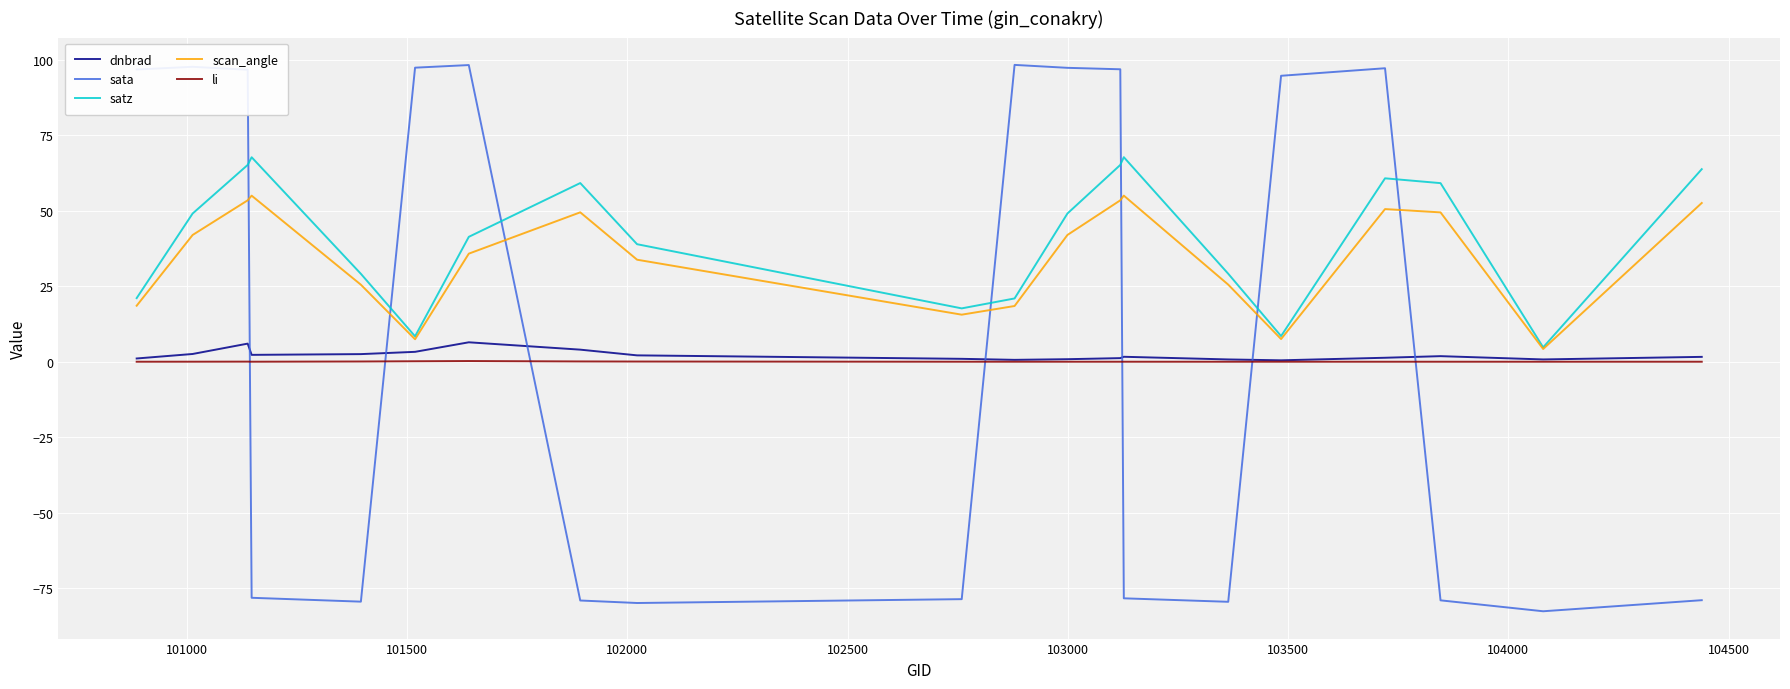

What is the lowest value of the scan_angle series?

4.2